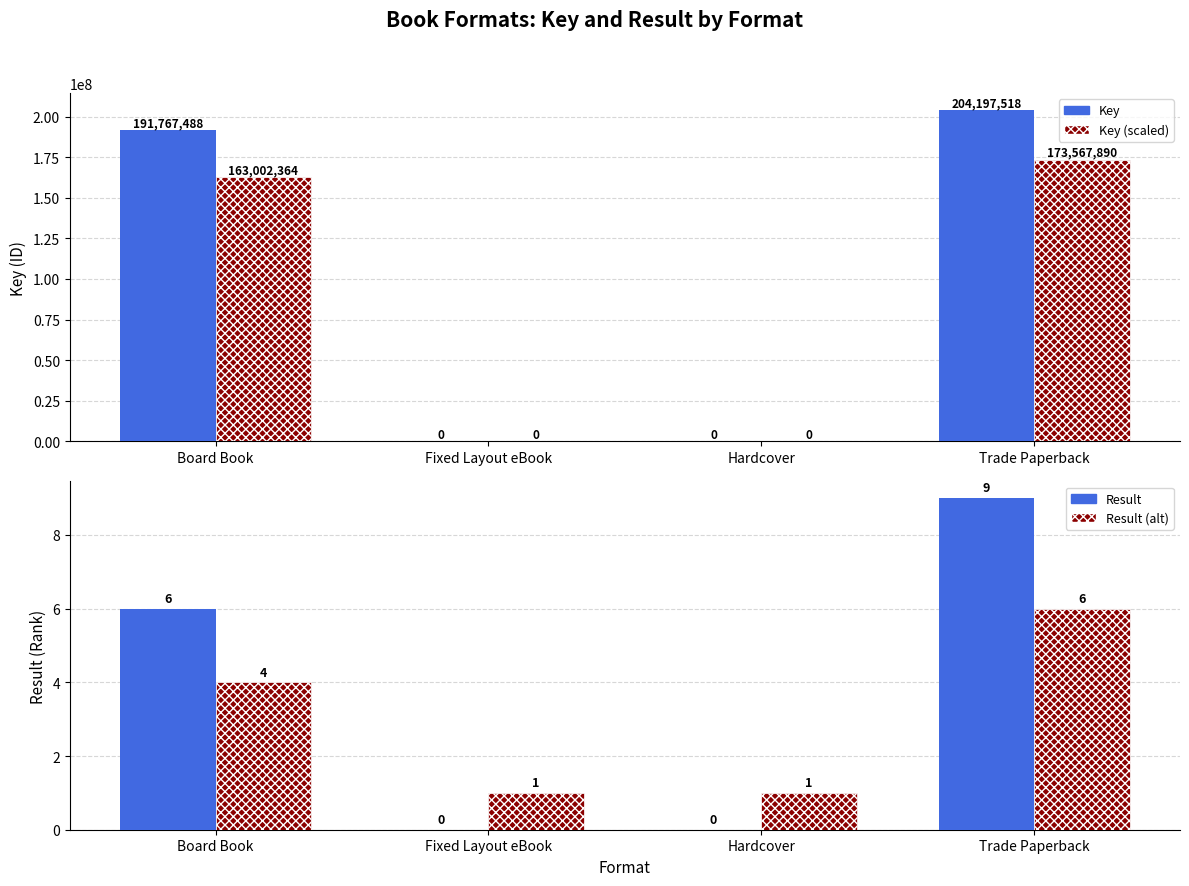

What is the difference between the Result values at Hardcover and Board Book?

6